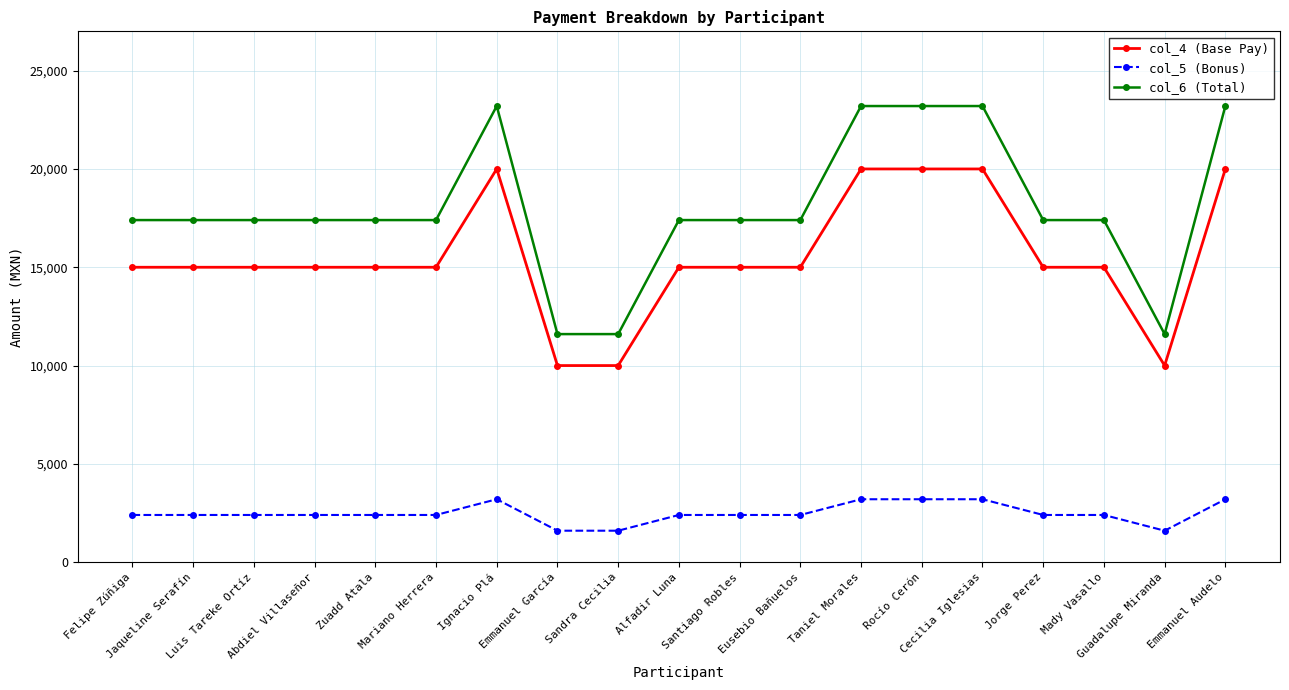

List the series in order of their peak value, lowest first.

col_5 (Bonus), col_4 (Base Pay), col_6 (Total)